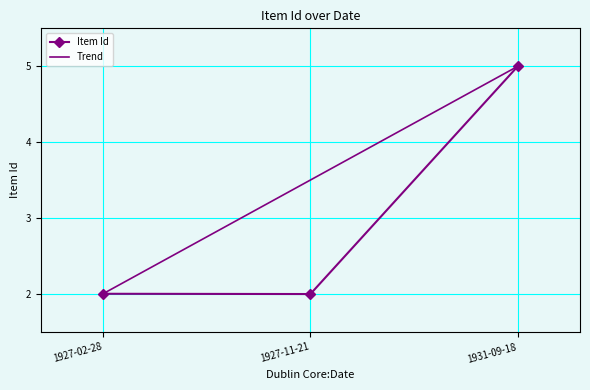

Does the chart display data point markers on the line(s)?

Yes